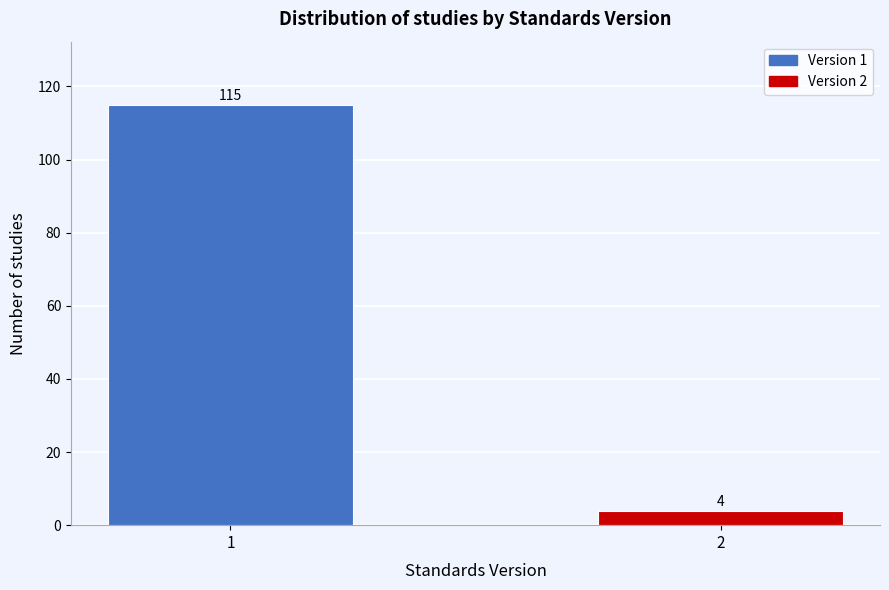

Reading left to right, what are all the values shown in this chart?

1=115	2=4